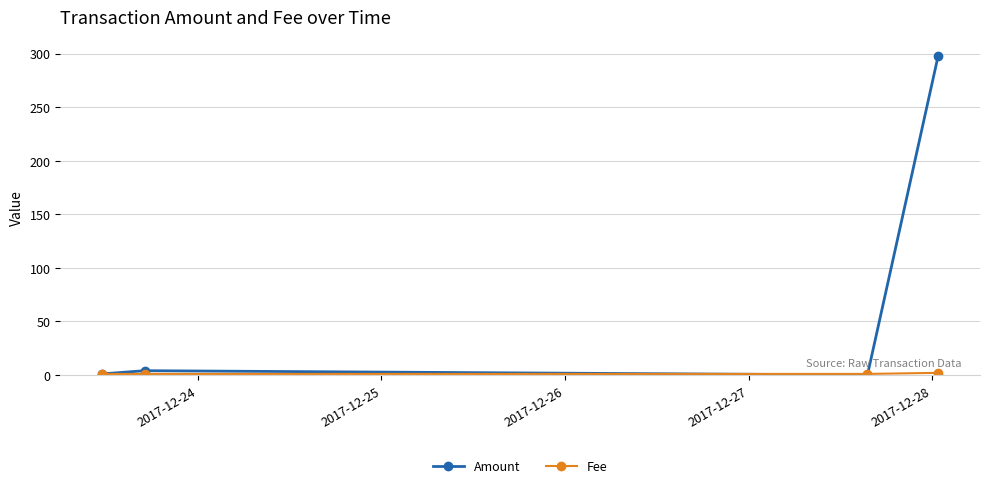

What is the maximum value for Amount?

298